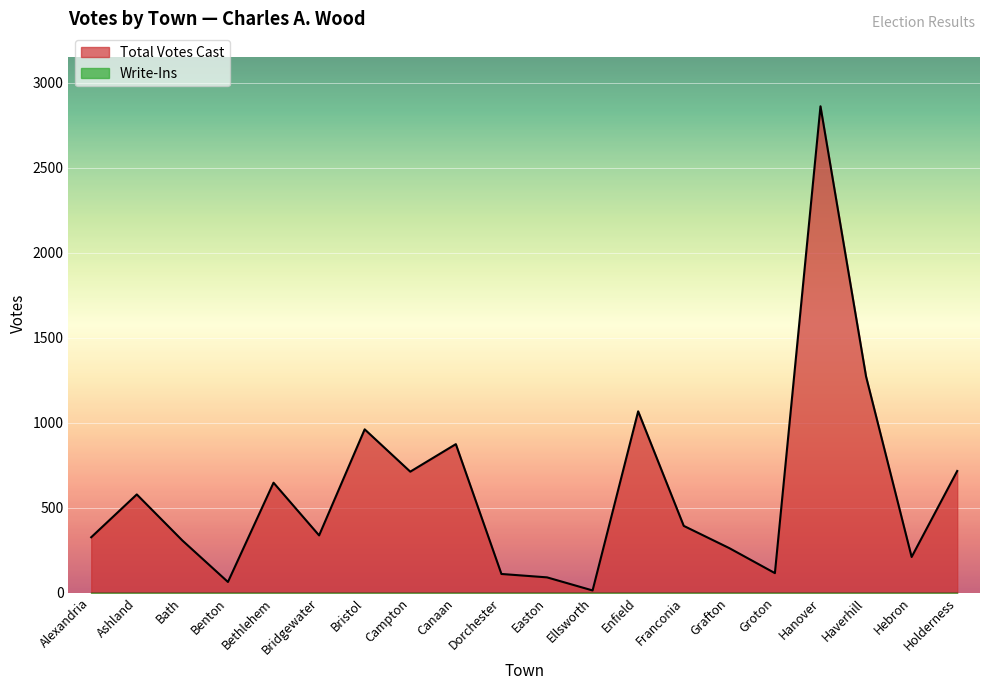

Rank the categories by value from lowest to highest.

Ellsworth, Benton, Easton, Dorchester, Groton, Hebron, Grafton, Bath, Alexandria, Bridgewater, Franconia, Ashland, Bethlehem, Campton, Holderness, Canaan, Bristol, Enfield, Haverhill, Hanover